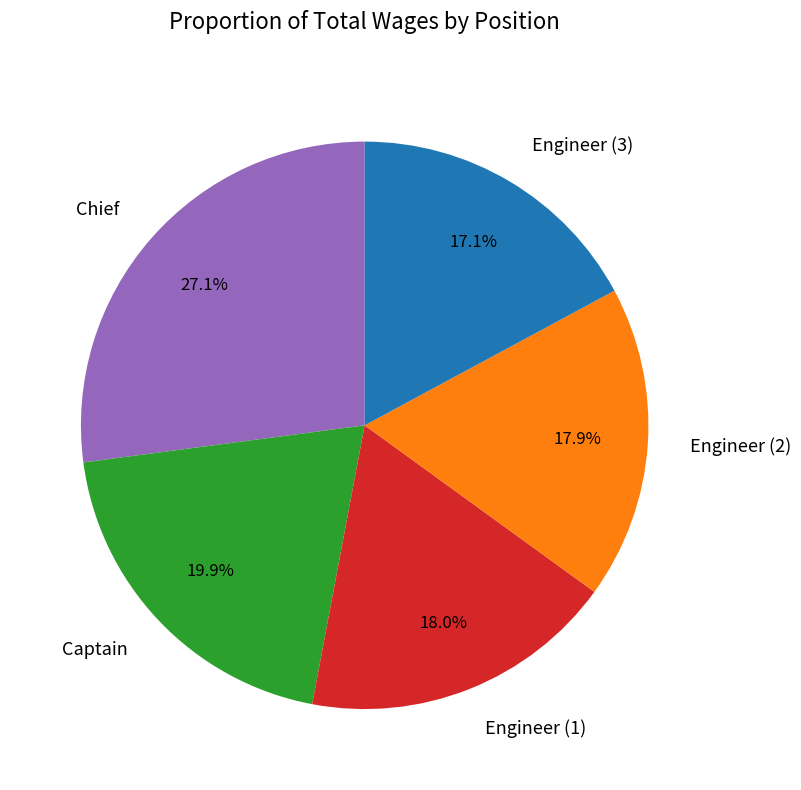

Which category has the biggest portion of the pie?

Chief